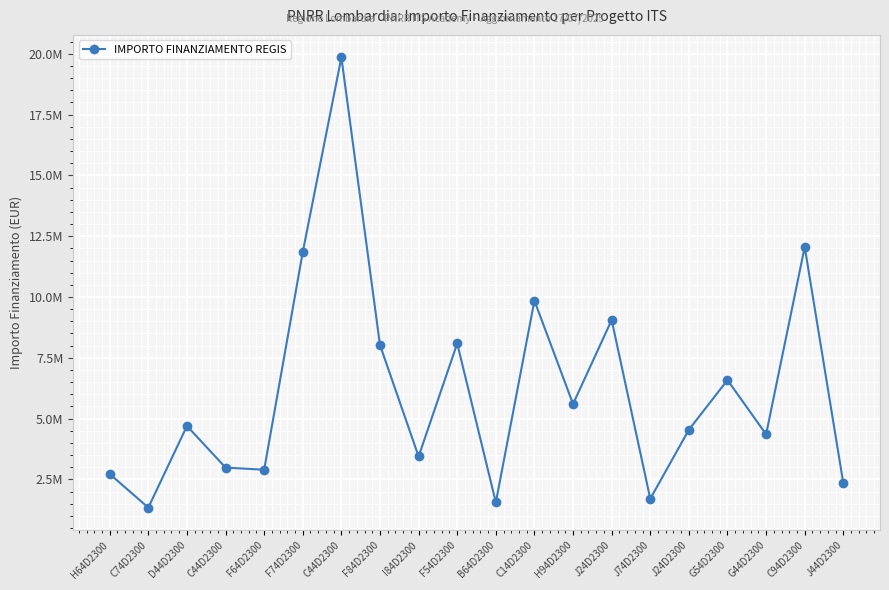

The value at J74D2300 is 2298860.9. True or false?

False